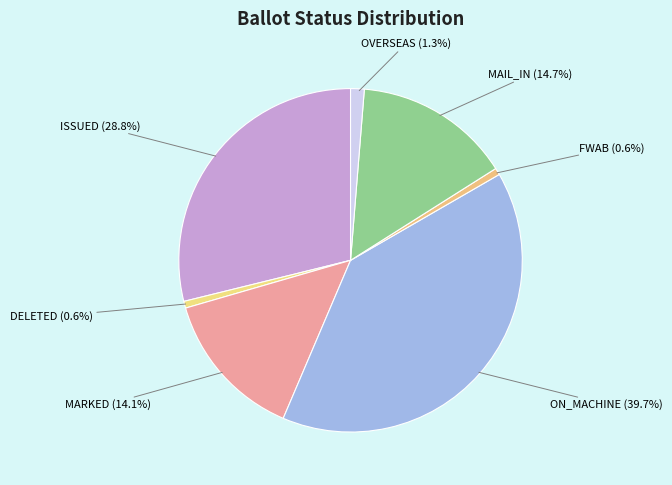

What portion of the pie excludes MAIL_IN?

85.3%